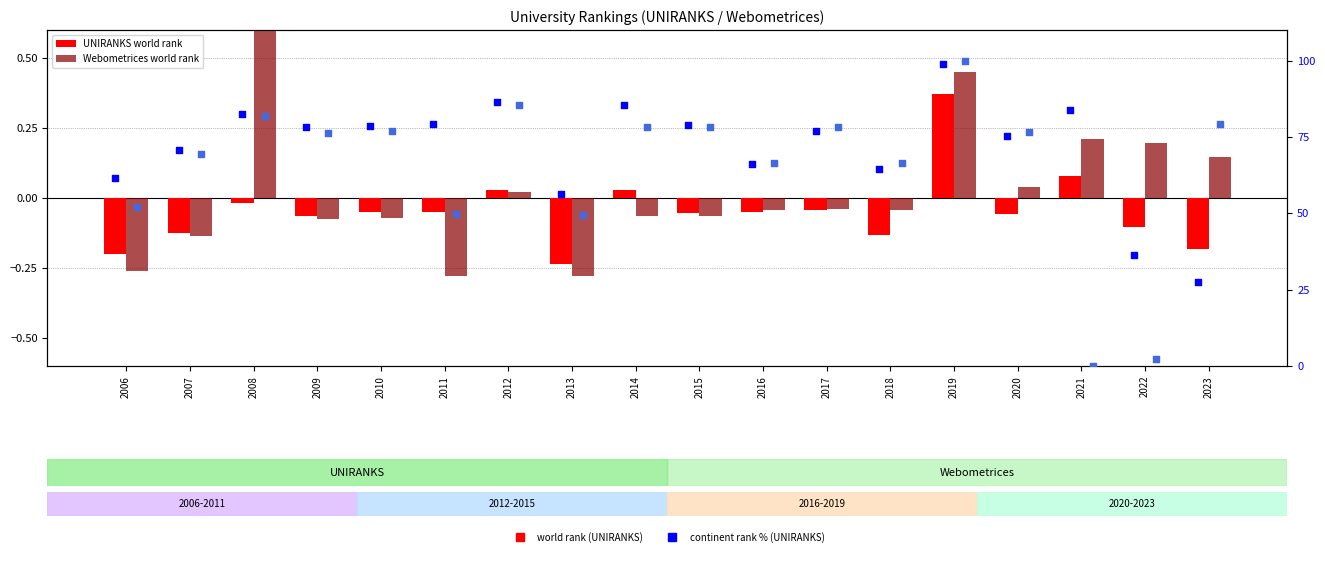

At how many categories does at least one series exceed 80?

5